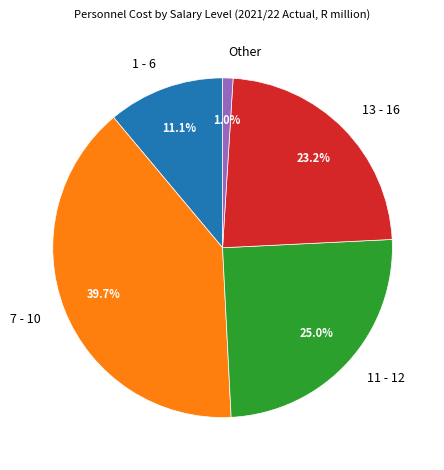

To the nearest percent, what portion does 11 - 12 represent?

25%